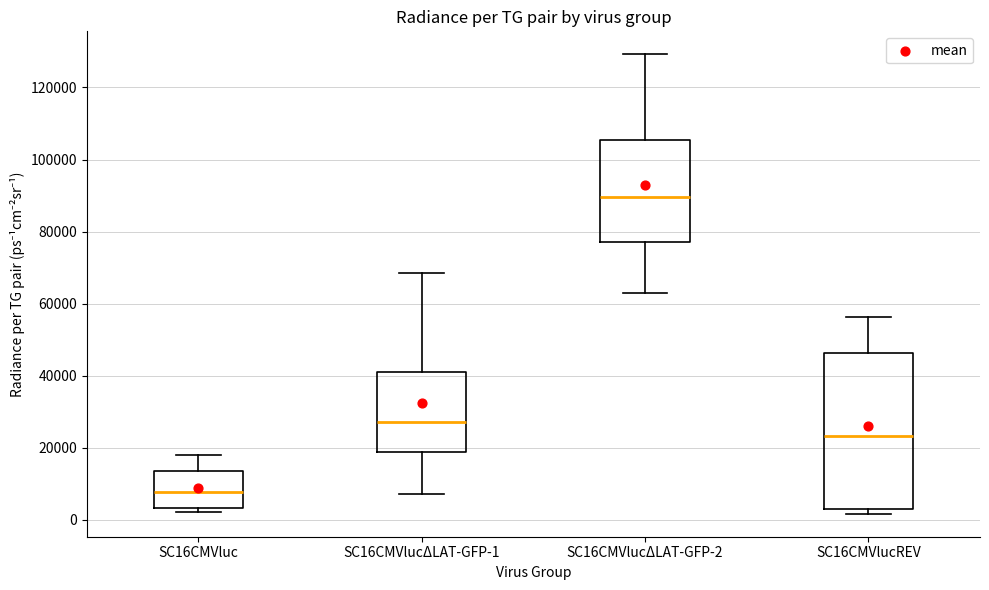

Reading left to right, transcribe this box plot: for each box, give where its median line is, the range the box spans, and where its two whiskers end, as read against the y-axis. The values are not printed on the chart, so give them approximately, as read against the axis.

SC16CMVluc: median 8000, box 4000 to 14000, whiskers 2000 to 18000
SC16CMVlucΔLAT-GFP-1: median 28000, box 18000 to 42000, whiskers 8000 to 68000
SC16CMVlucΔLAT-GFP-2: median 90000, box 78000 to 106000, whiskers 62000 to 130000
SC16CMVlucREV: median 24000, box 4000 to 46000, whiskers 2000 to 56000